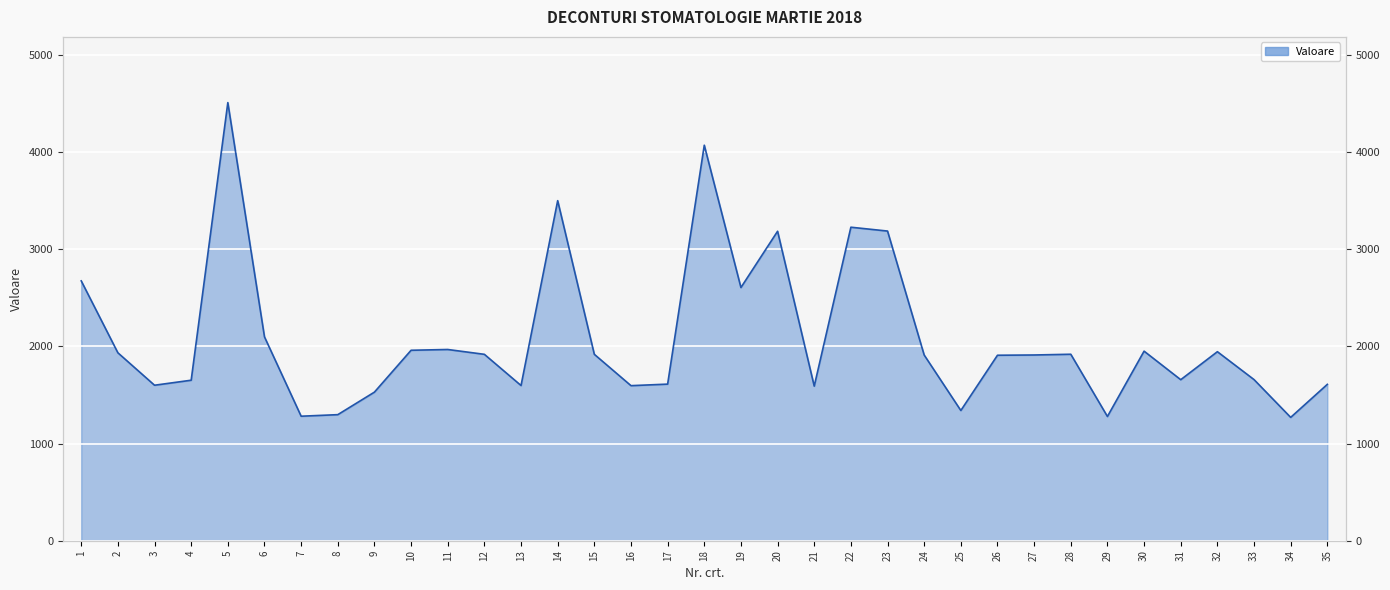

Approximately how many times larger is the value at 11 compared to 14?

0.6